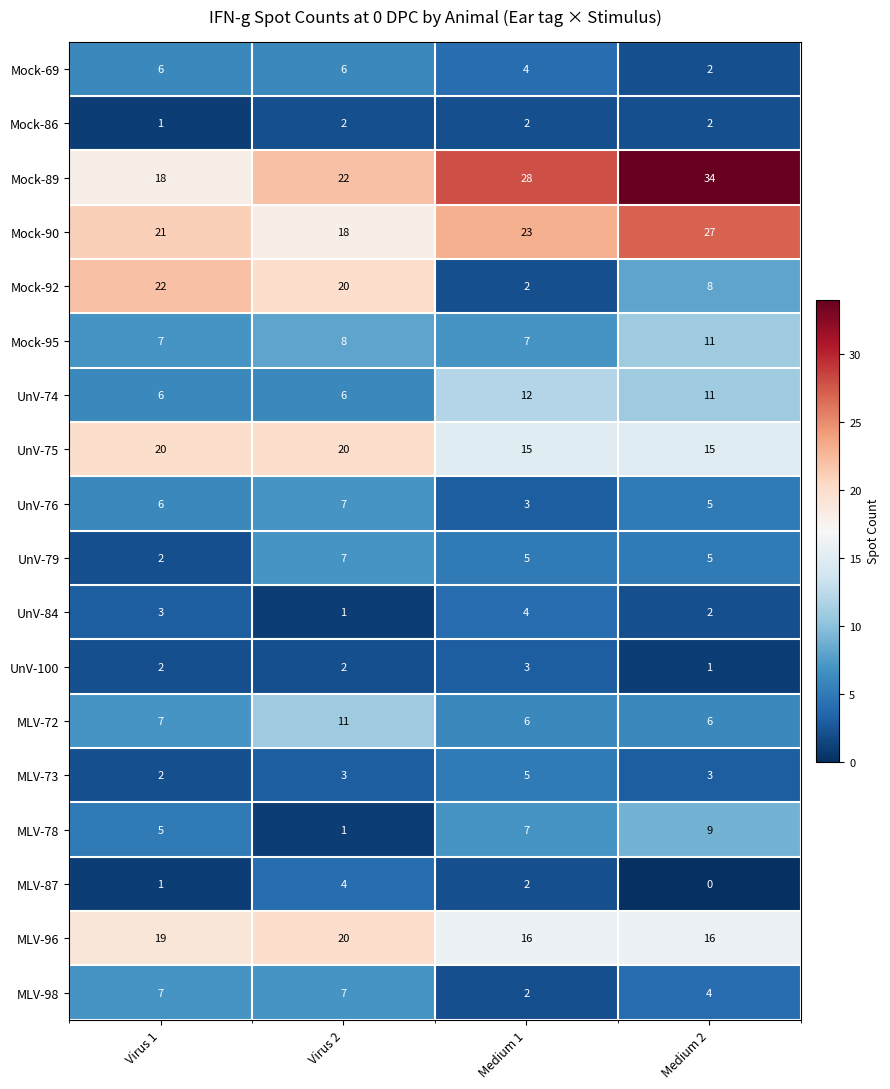

What is the sum of the Mock-69 values at Virus 1 and Virus 2?

12